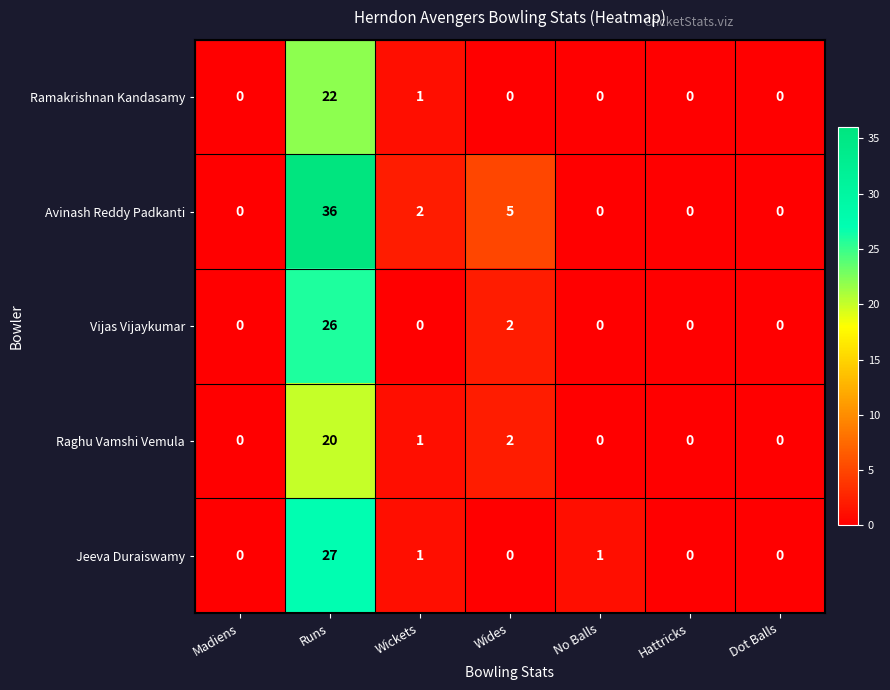

What is the sum of all Jeeva Duraiswamy values?

29